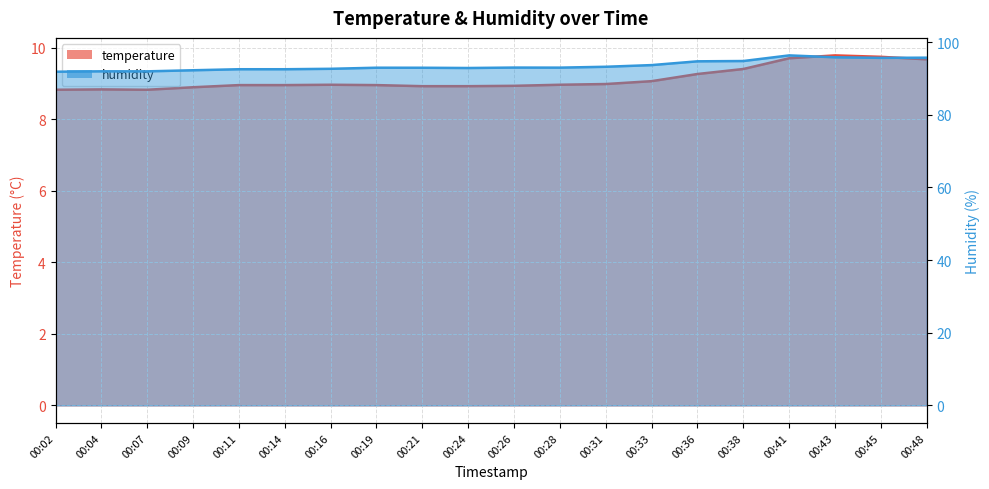

True or false: humidity has a value of 146.5 at 00:19.

False